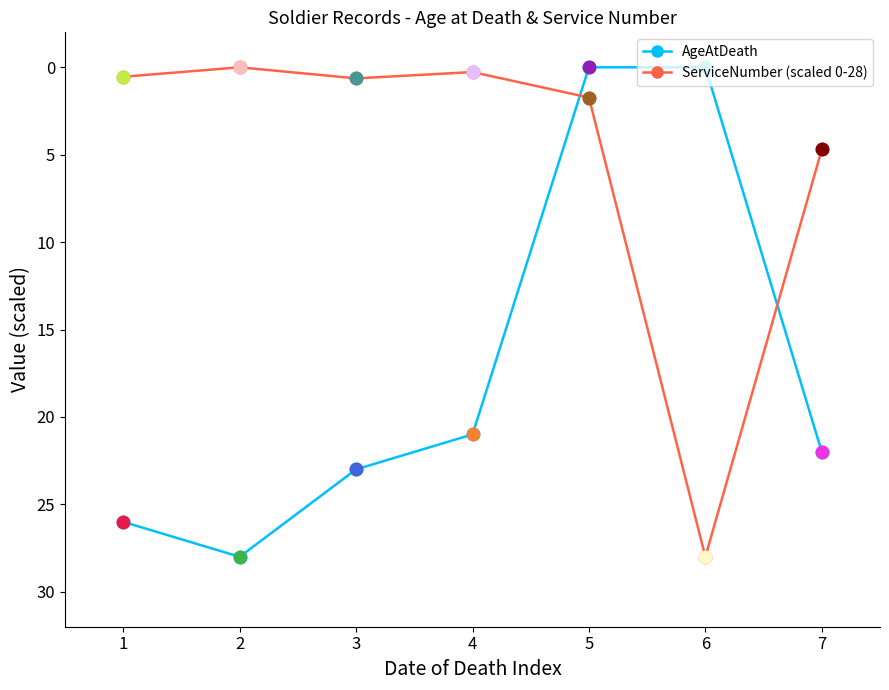

How many intersections are there between AgeAtDeath and ServiceNumber (scaled)?

2